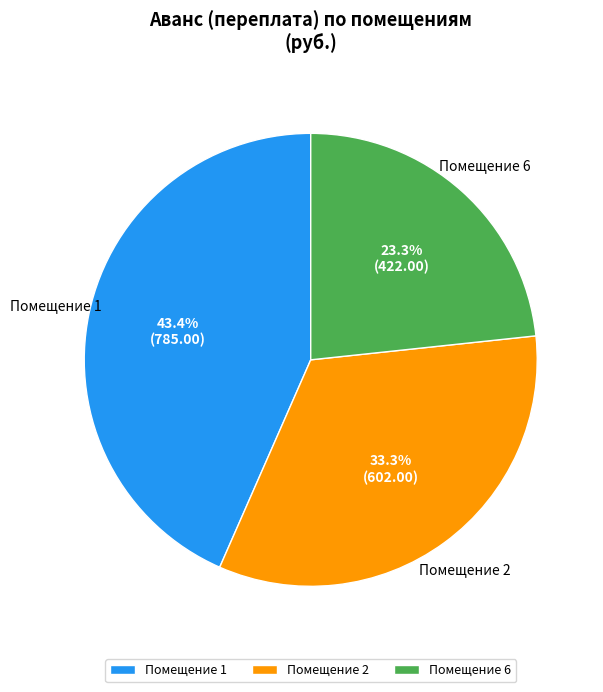

Which has a higher value, Помещение 6 or Помещение 1?

Помещение 1